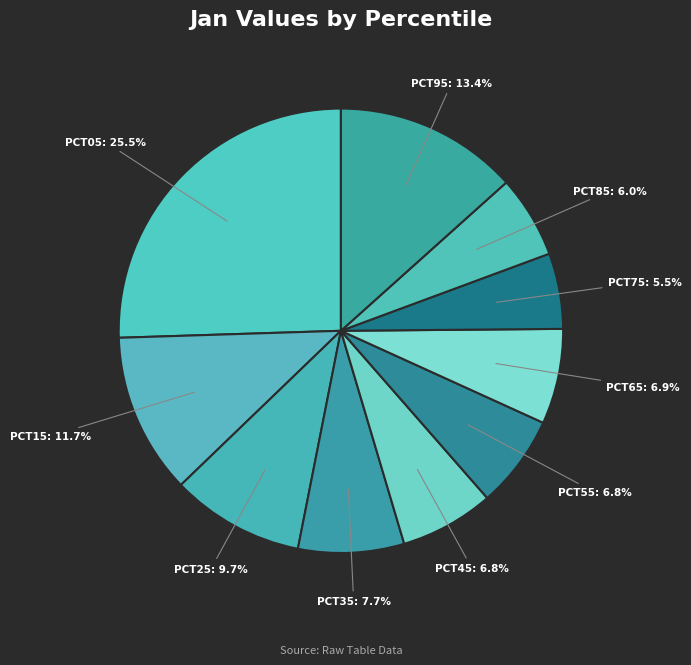

Between PCT75: 5.5% and PCT35: 7.7%, which is larger?

PCT35: 7.7%